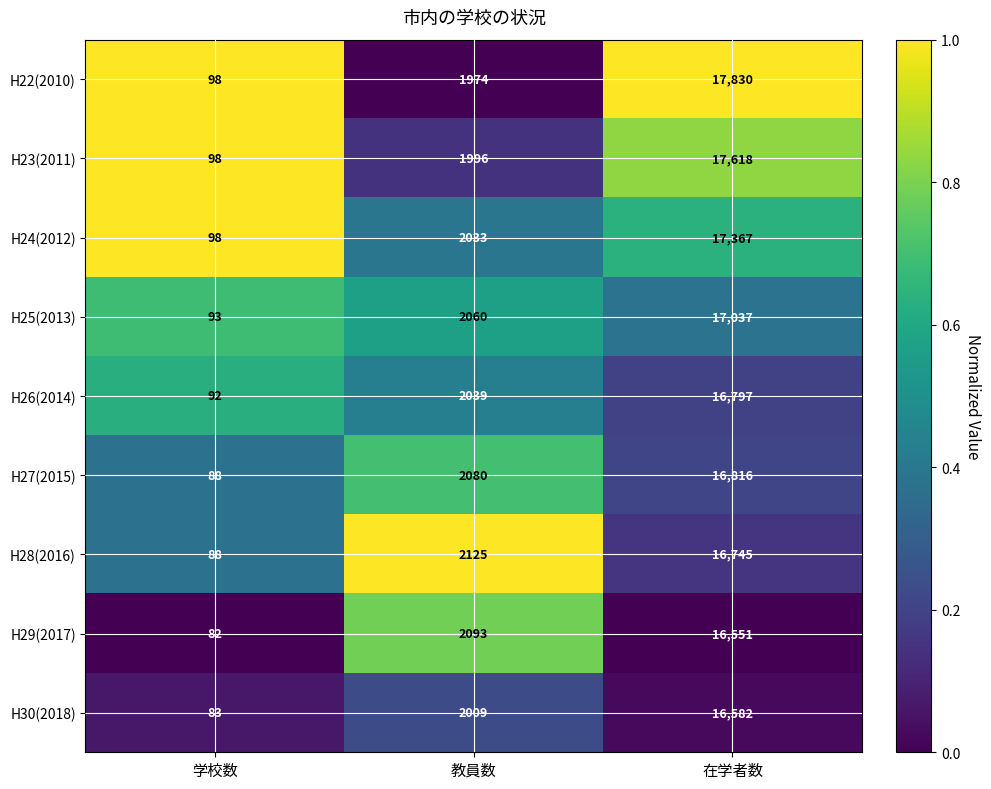

Which series has the largest total across all categories?

H22(2010)